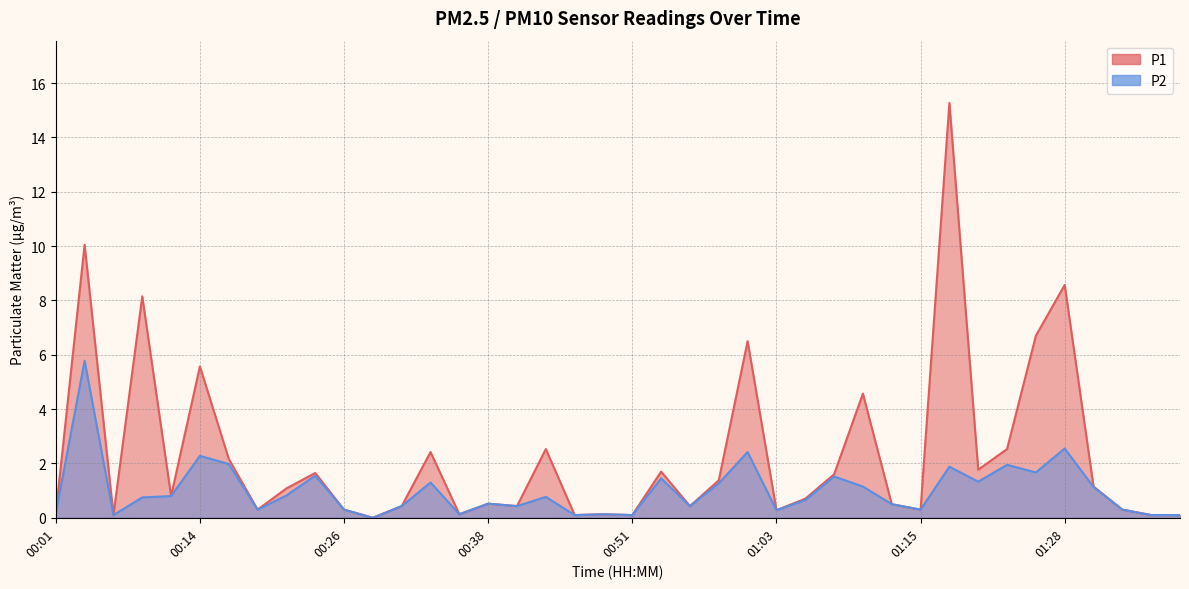

What is the value of the P2 point at the 15th from the left?

0.1